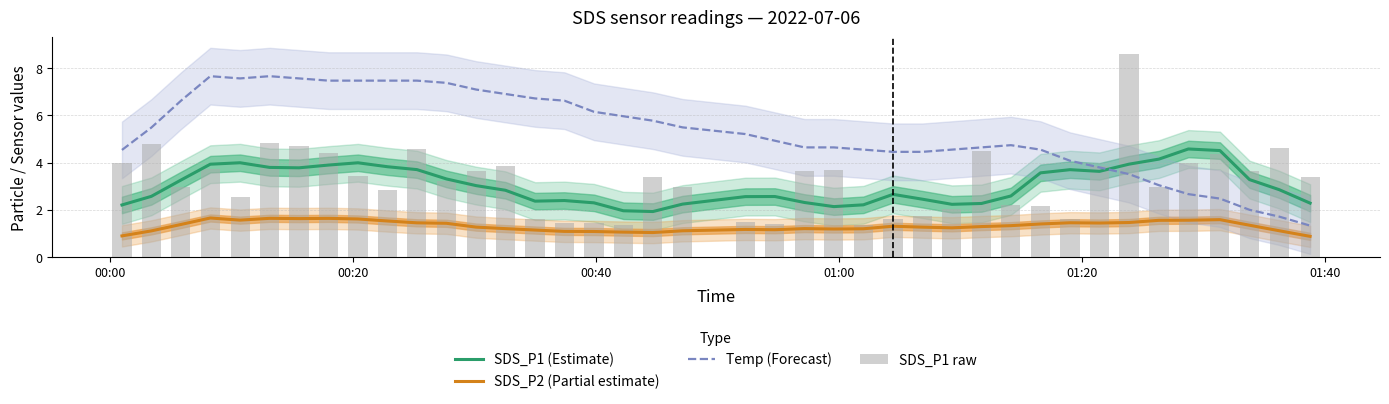

How many data points in SDS_P1 (Estimate) are above 2?

38